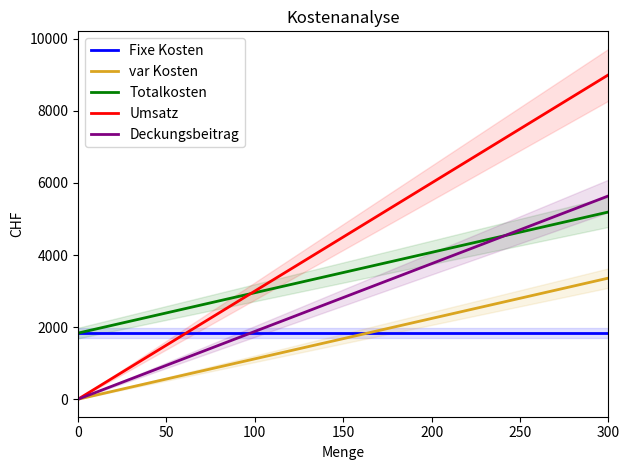

Which series has the largest range (max minus min)?

Umsatz